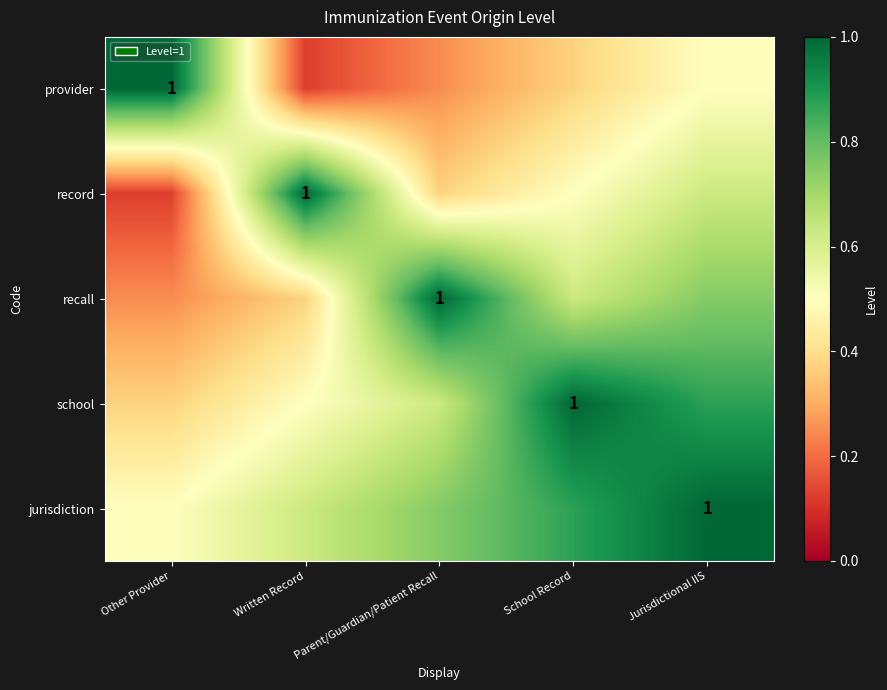

At which category is the sum across all series the highest?

Jurisdictional IIS